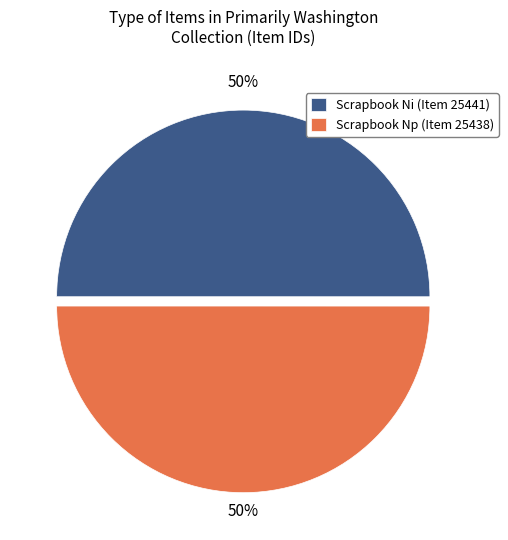

Do Scrapbook Np (Item 25438) and Scrapbook Ni (Item 25441) together represent more than half of the pie?

Yes